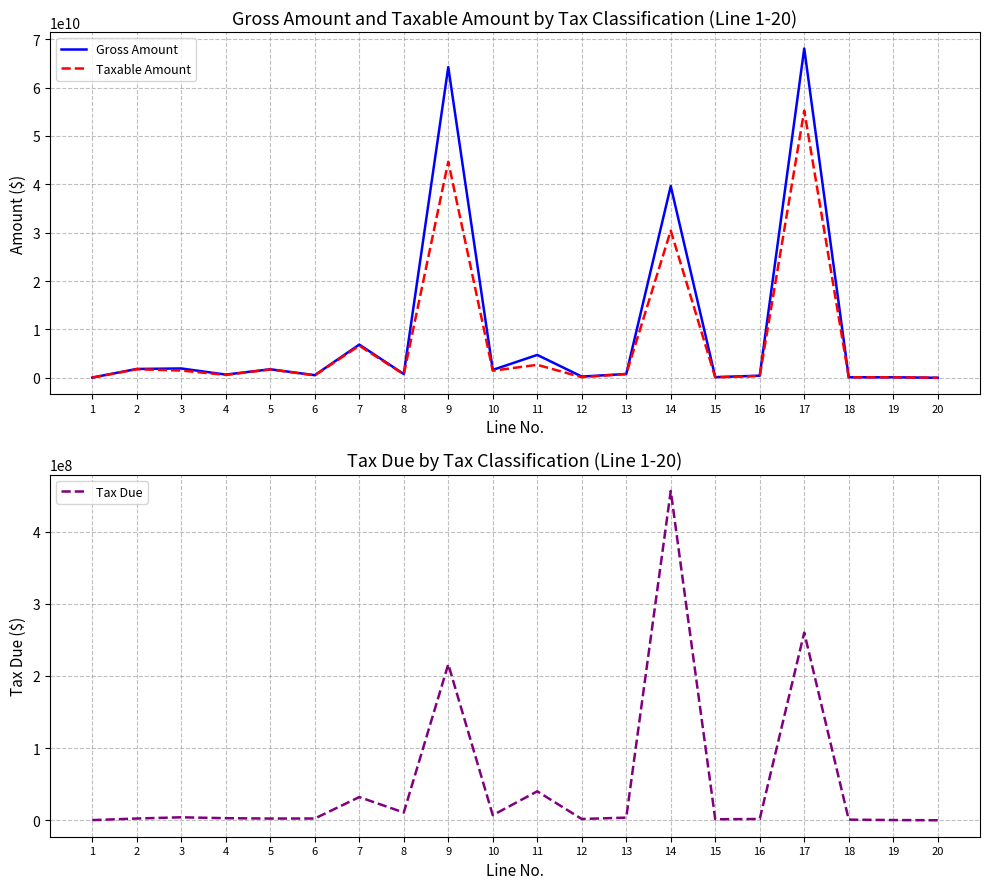

What is the total value across all series at 10?

3088775933